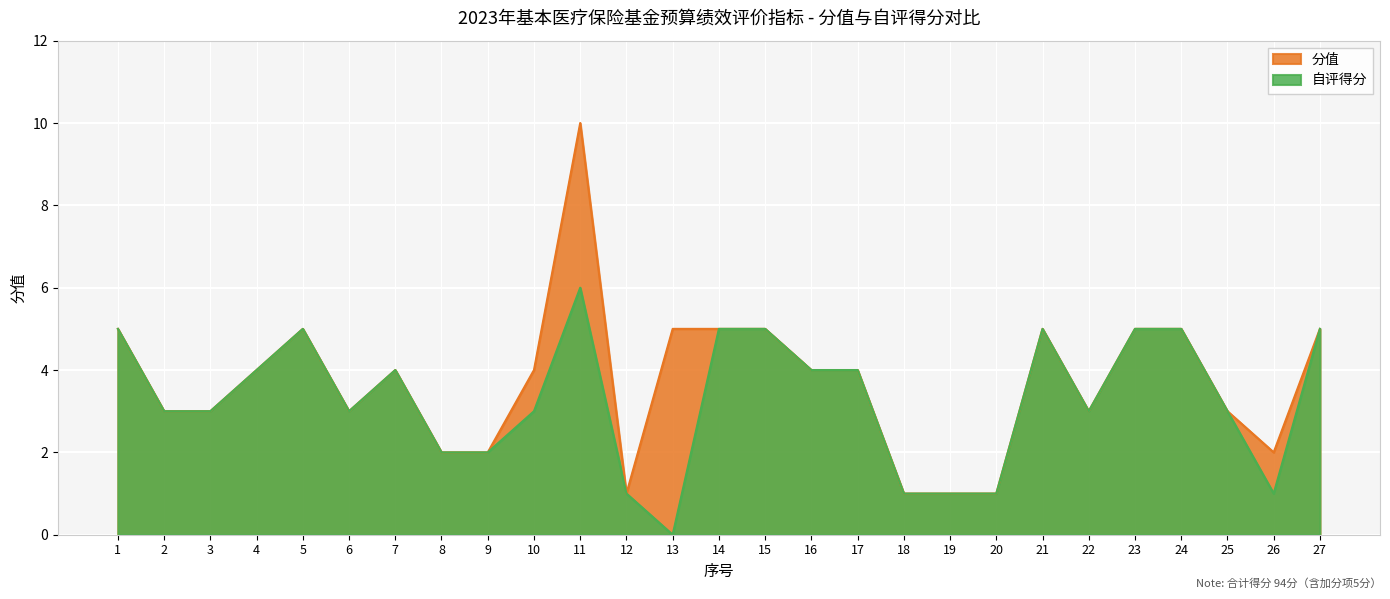

What are all the series names shown in the legend?

分值, 自评得分